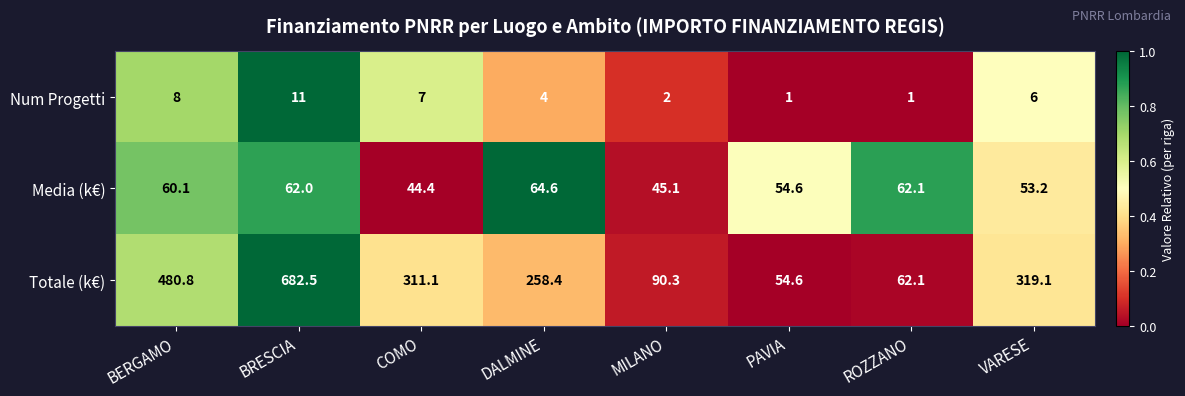

Which series has the largest total across all categories?

Totale (k€)